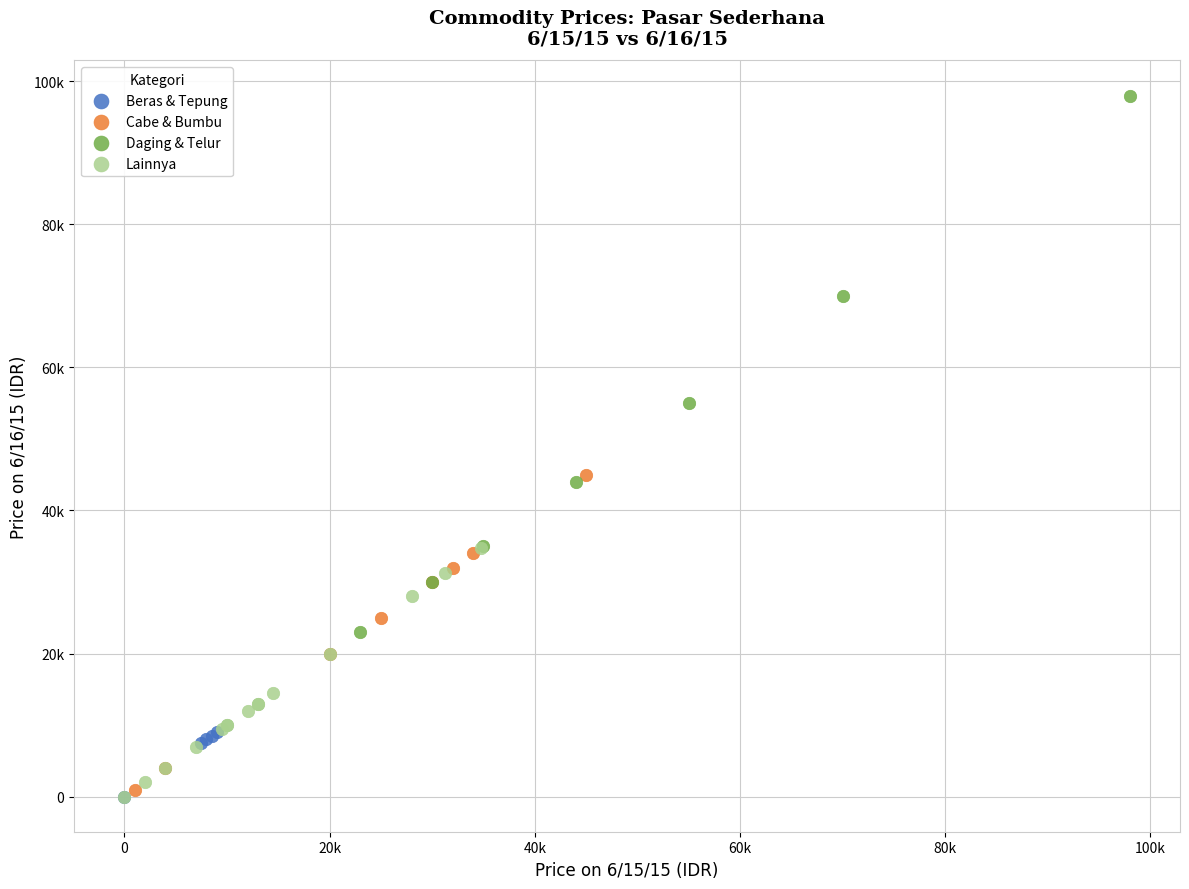

What are all the series names shown in the legend?

Beras & Tepung, Cabe & Bumbu, Daging & Telur, Lainnya